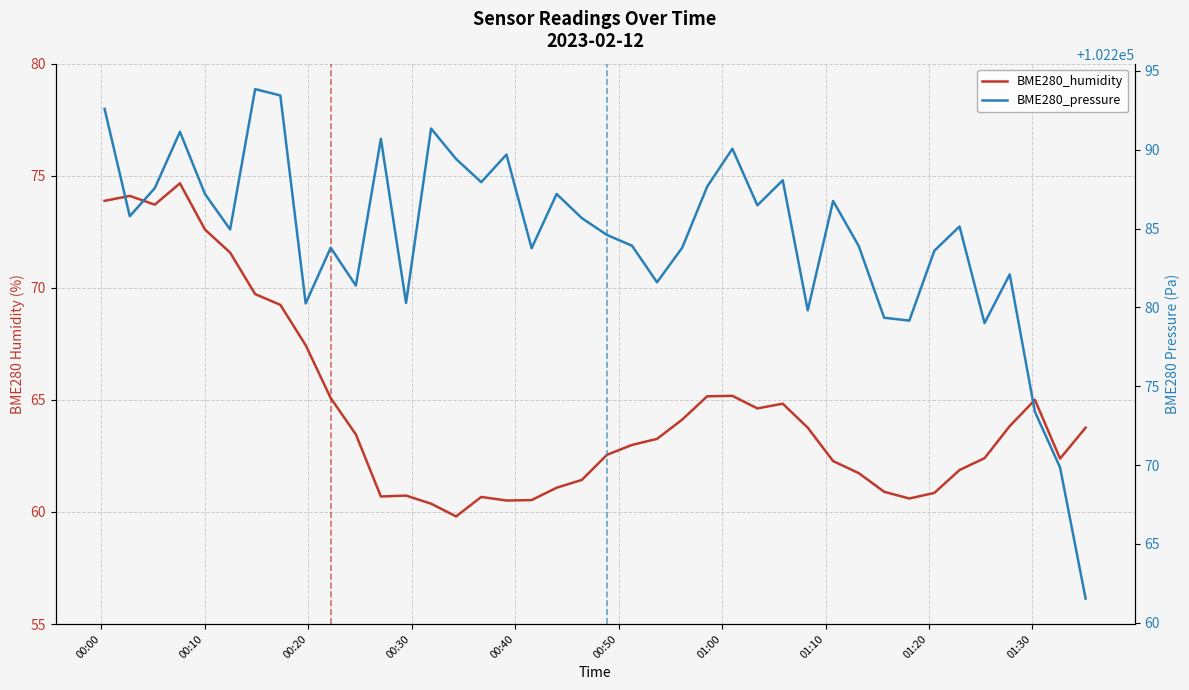

How many lines are shown in the chart?

2